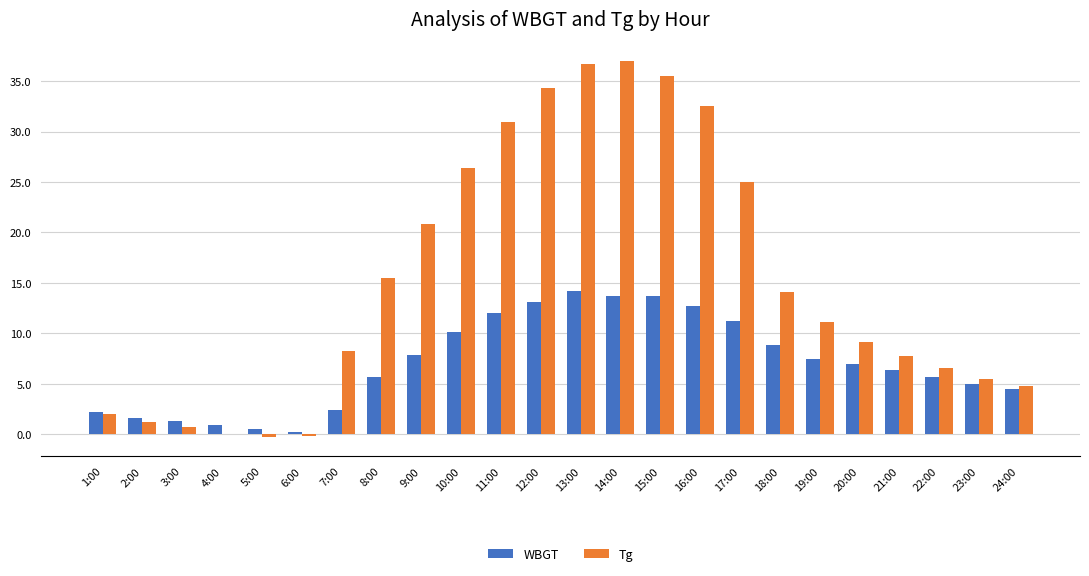

What is the maximum value shown in the chart?

37.0